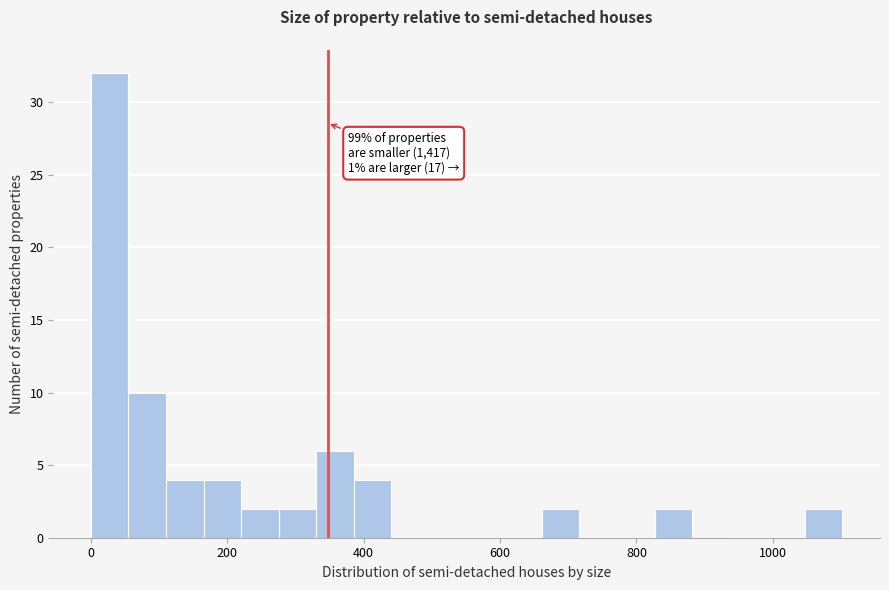

Read against the x-axis, roughly where is the centre of the tallest bar?

20